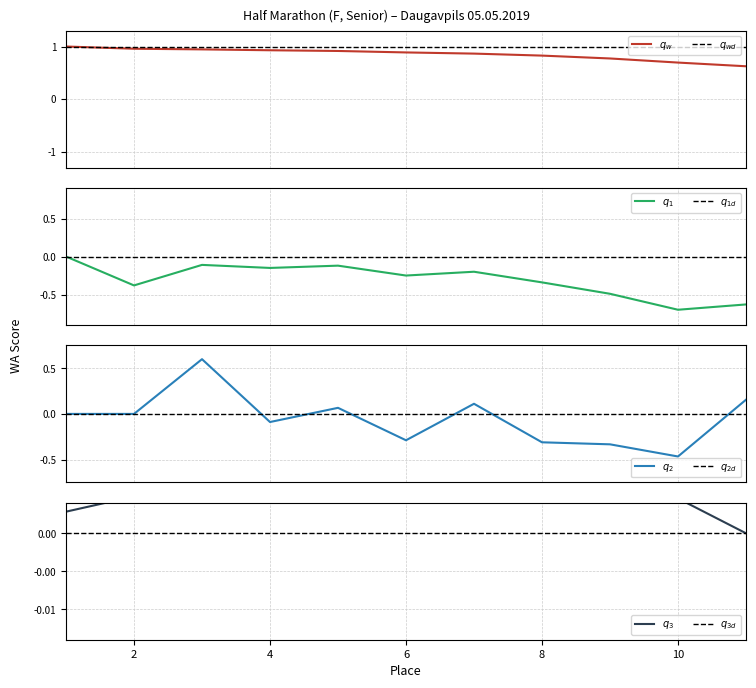

How many data points does each series have?

11